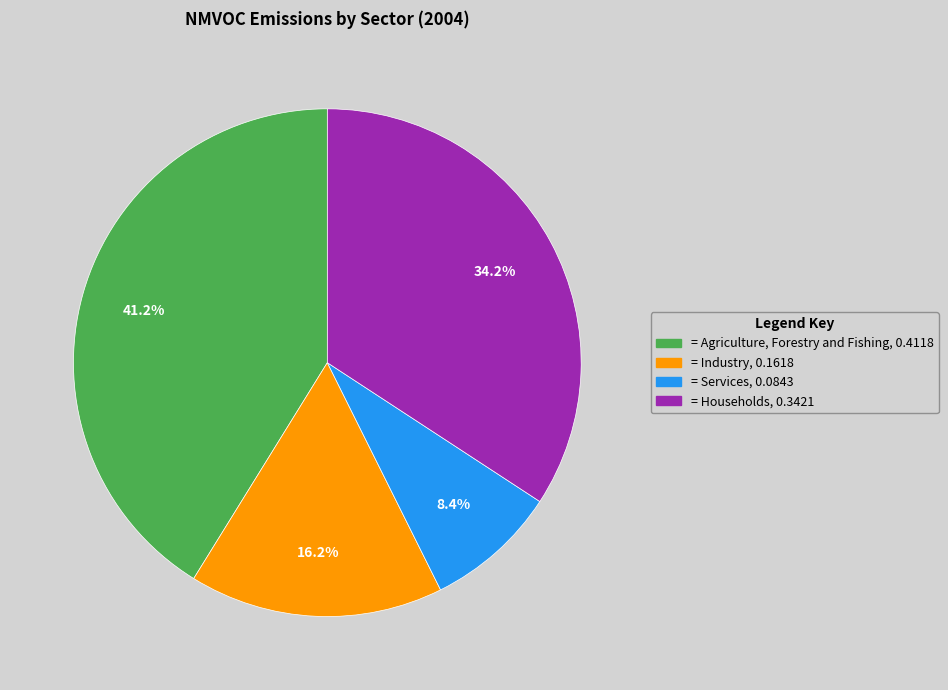

Is there a majority slice in this chart?

No